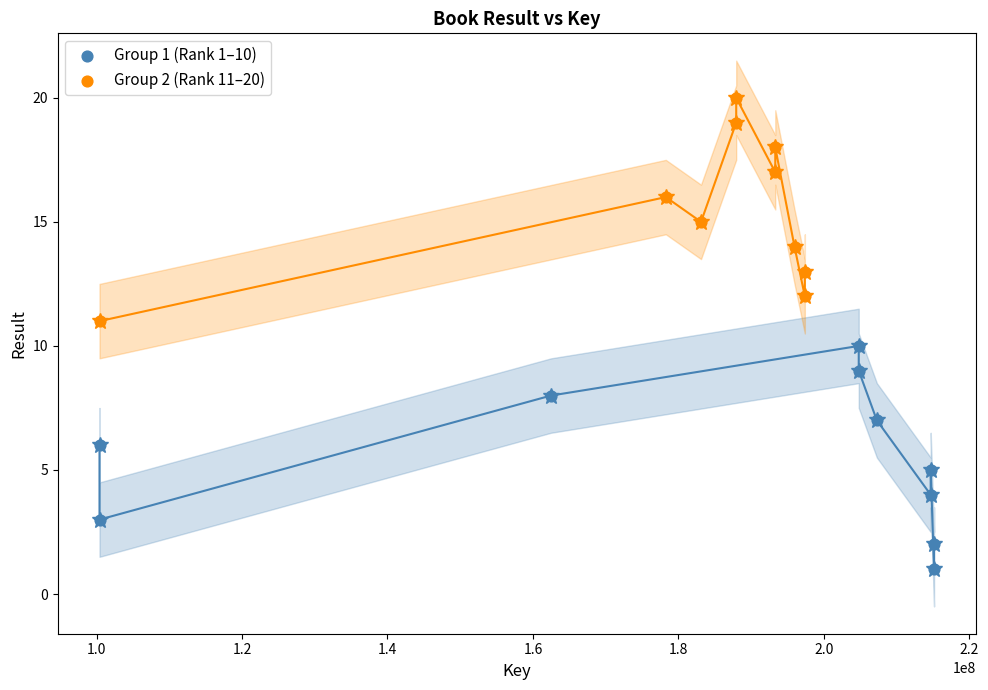

Which series reaches the minimum Y coordinate?

Group 1 (Rank 1–10)